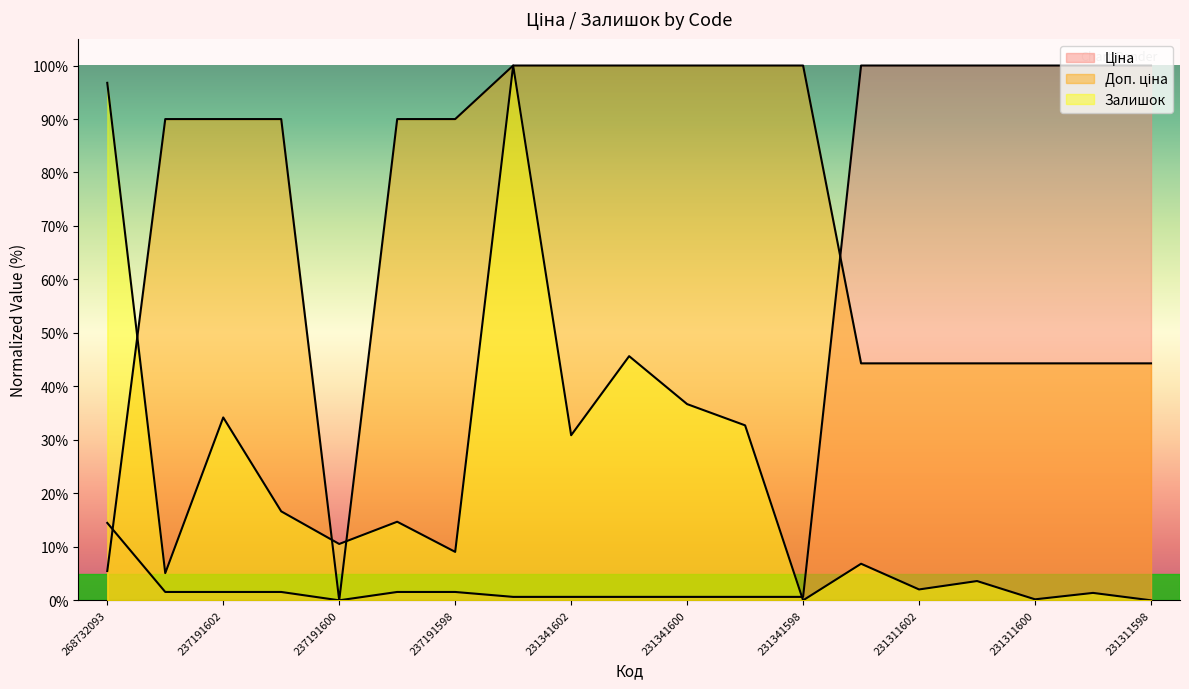

True or false: Доп. ціна and Залишок intersect in this chart.

True